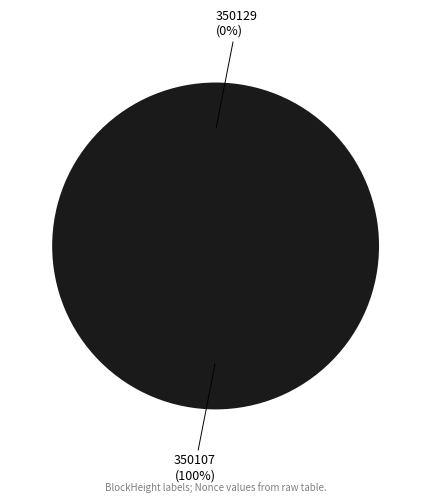

Is it true that 350107 is 99% of the pie?

False